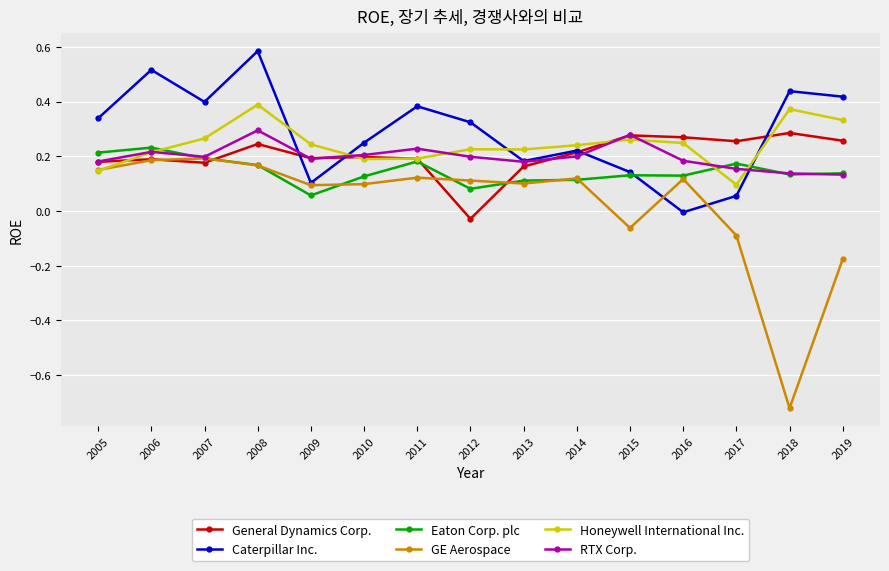

Is the value of Caterpillar Inc. at 2019 greater than the value of RTX Corp. at 2006?

Yes